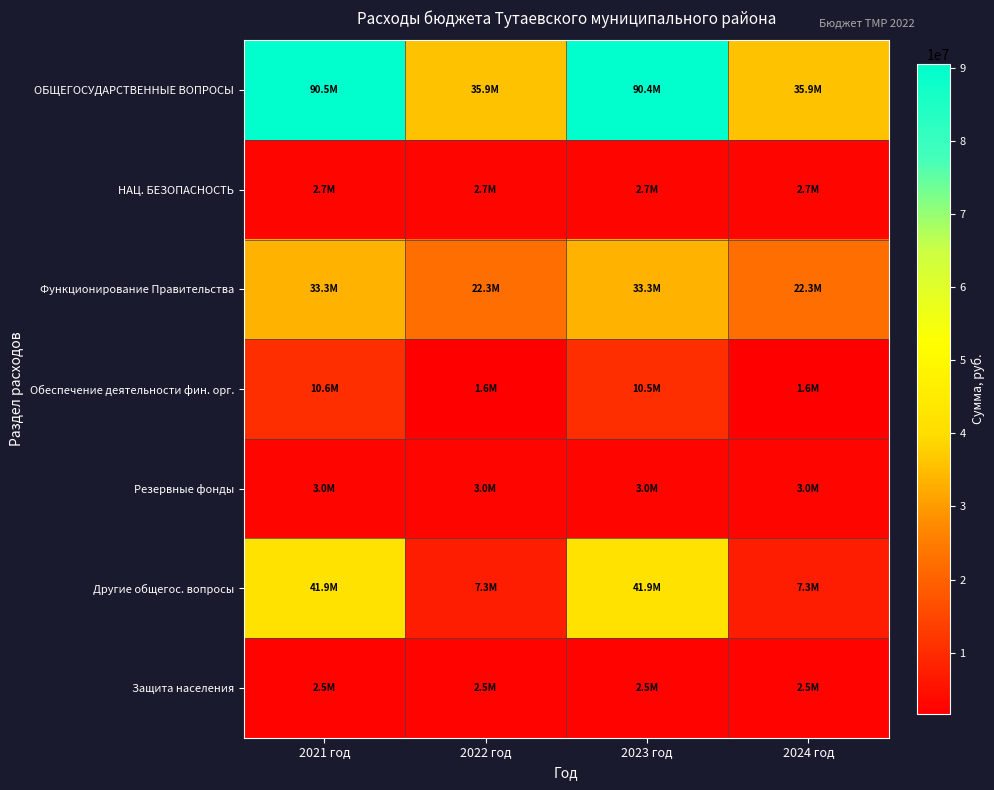

Rank the series at 2021 год from lowest to highest value.

Защита населения, НАЦ. БЕЗОПАСНОСТЬ, Резервные фонды, Обеспечение деятельности фин. орг., Функционирование Правительства, Другие общегос. вопросы, ОБЩЕГОСУДАРСТВЕННЫЕ ВОПРОСЫ